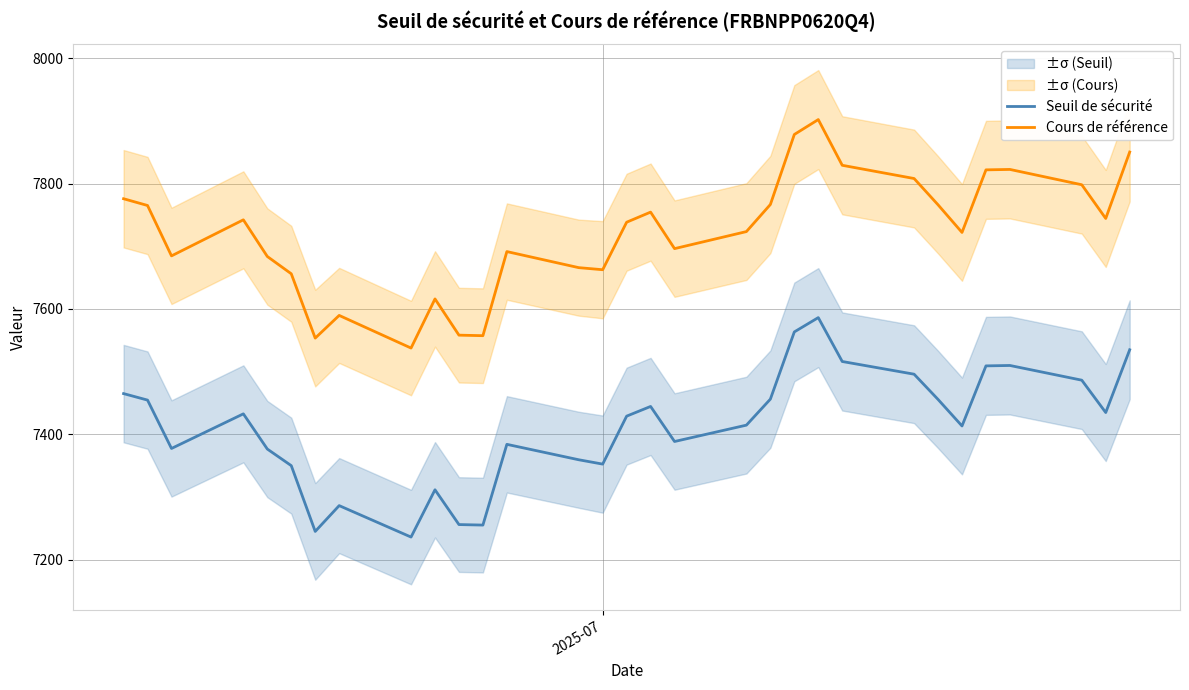

Which series has the largest total across all categories?

Cours de référence